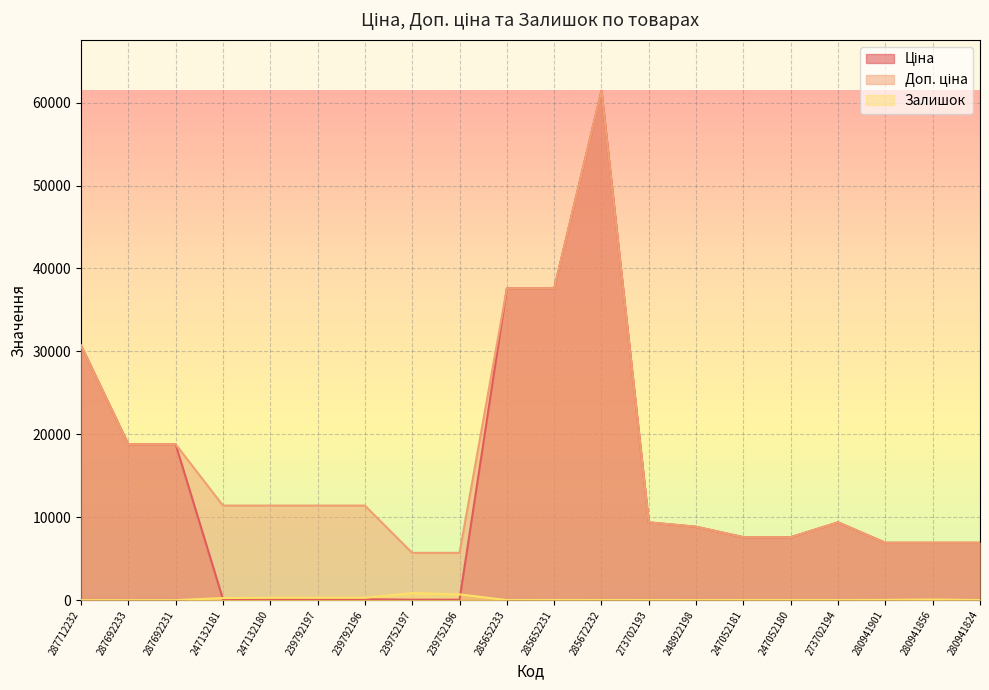

At which category does the chart reach its minimum across all series?

287712232